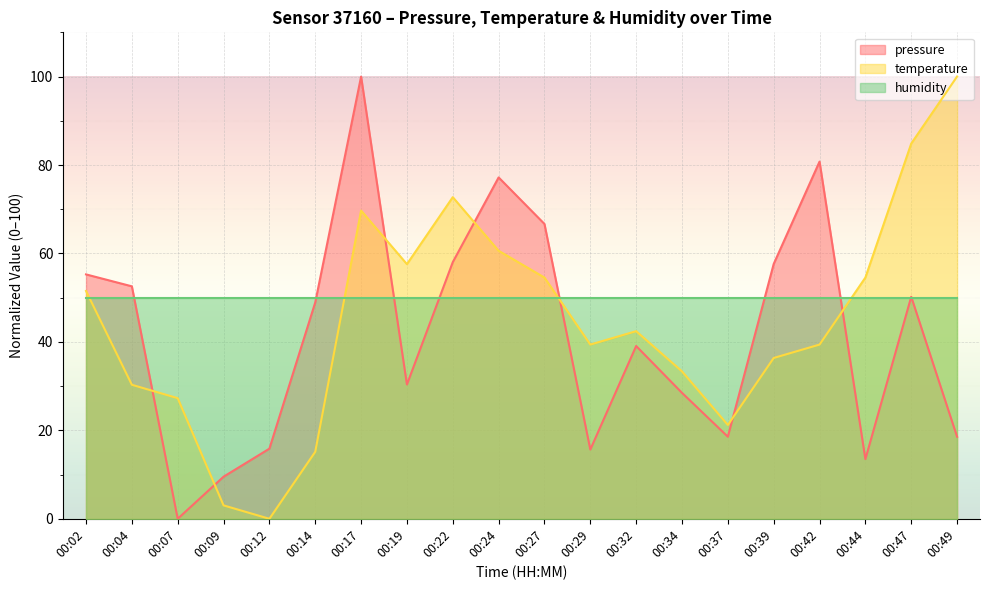

Reading left to right, extract all data points from this chart.

pressure: 00:02=55.3	00:04=52.6	00:07=0.0	00:09=9.5	00:12=15.9	00:14=48.9	00:17=100.0	00:19=30.4	00:22=58.0	00:24=77.2	00:27=66.7	00:29=15.7	00:32=39.1	00:34=28.5	00:37=18.6	00:39=57.6	00:42=80.8	00:44=13.5	00:47=50.2	00:49=18.6
temperature: 00:02=51.5	00:04=30.3	00:07=27.3	00:09=3.0	00:12=0.0	00:14=15.2	00:17=69.7	00:19=57.6	00:22=72.7	00:24=60.6	00:27=54.5	00:29=39.4	00:32=42.4	00:34=33.3	00:37=21.2	00:39=36.4	00:42=39.4	00:44=54.5	00:47=84.8	00:49=100.0